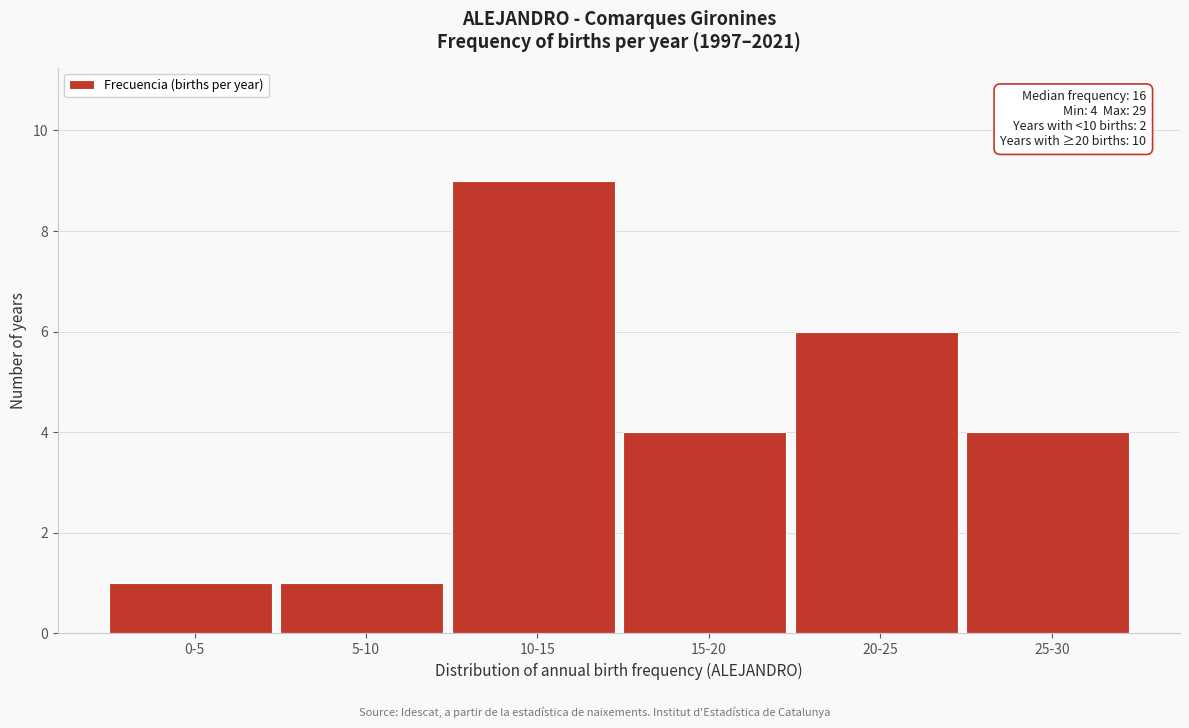

Reading right to left, transcribe all the data shown in this chart.

25-30=4	20-25=6	15-20=4	10-15=9	5-10=1	0-5=1